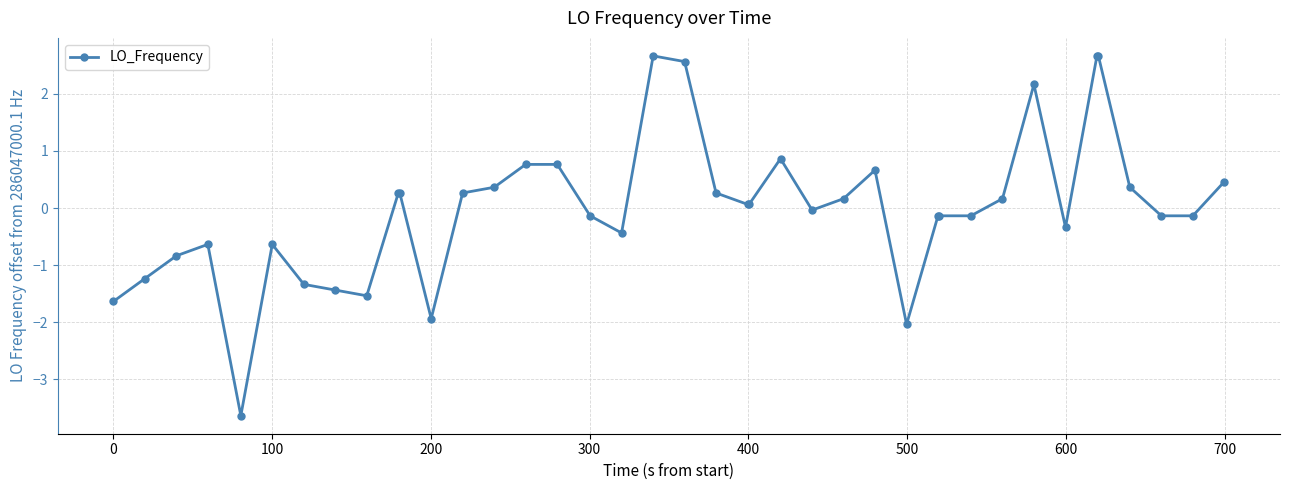

What is the value of the 3rd point from the left?

-0.8